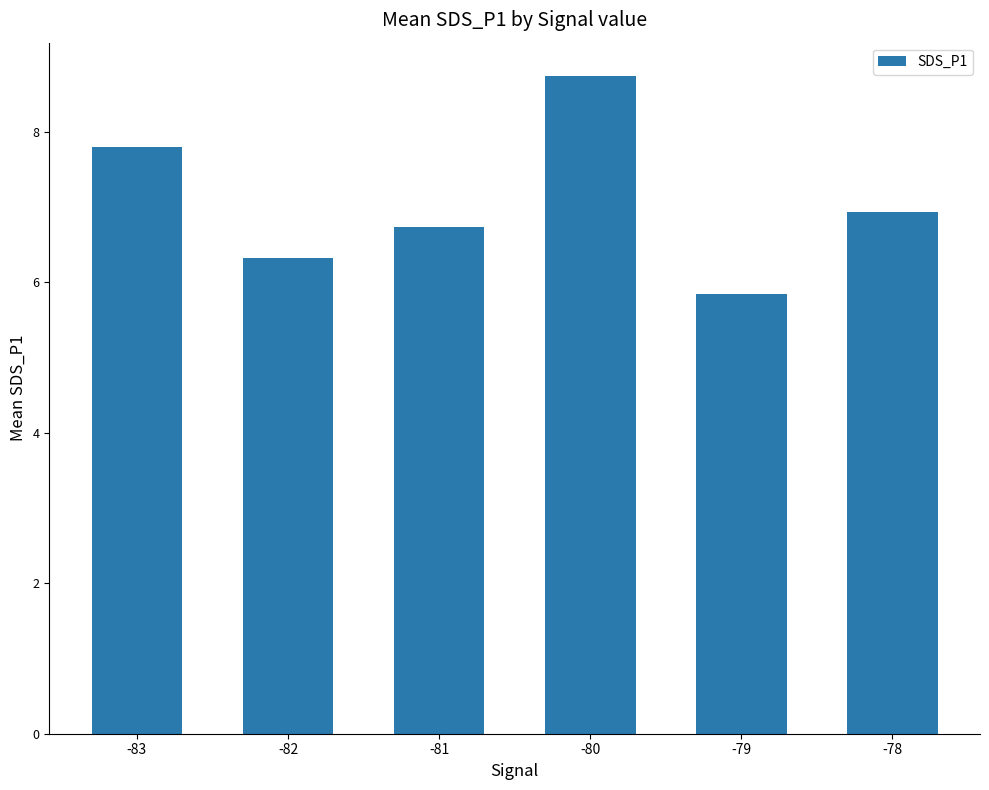

How many bars are there in total?

6